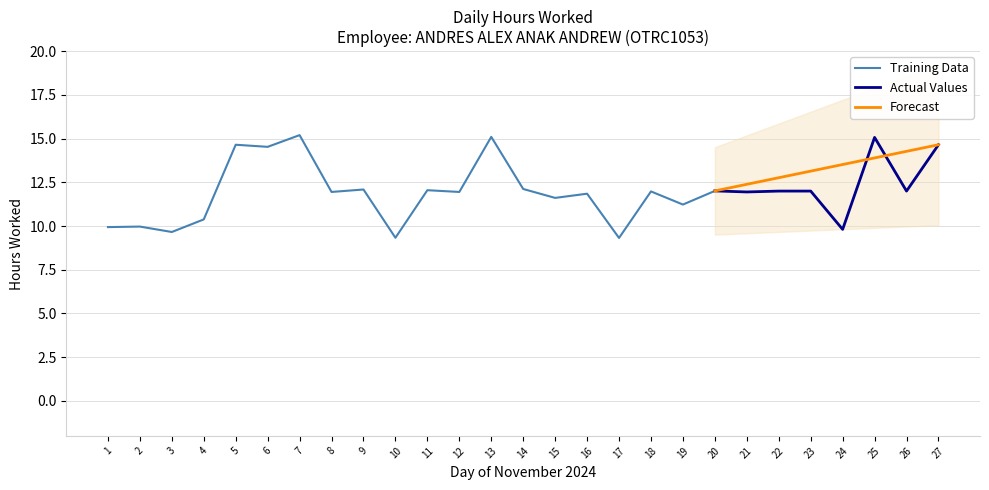

What is the value of the 16th point from the left?

11.8